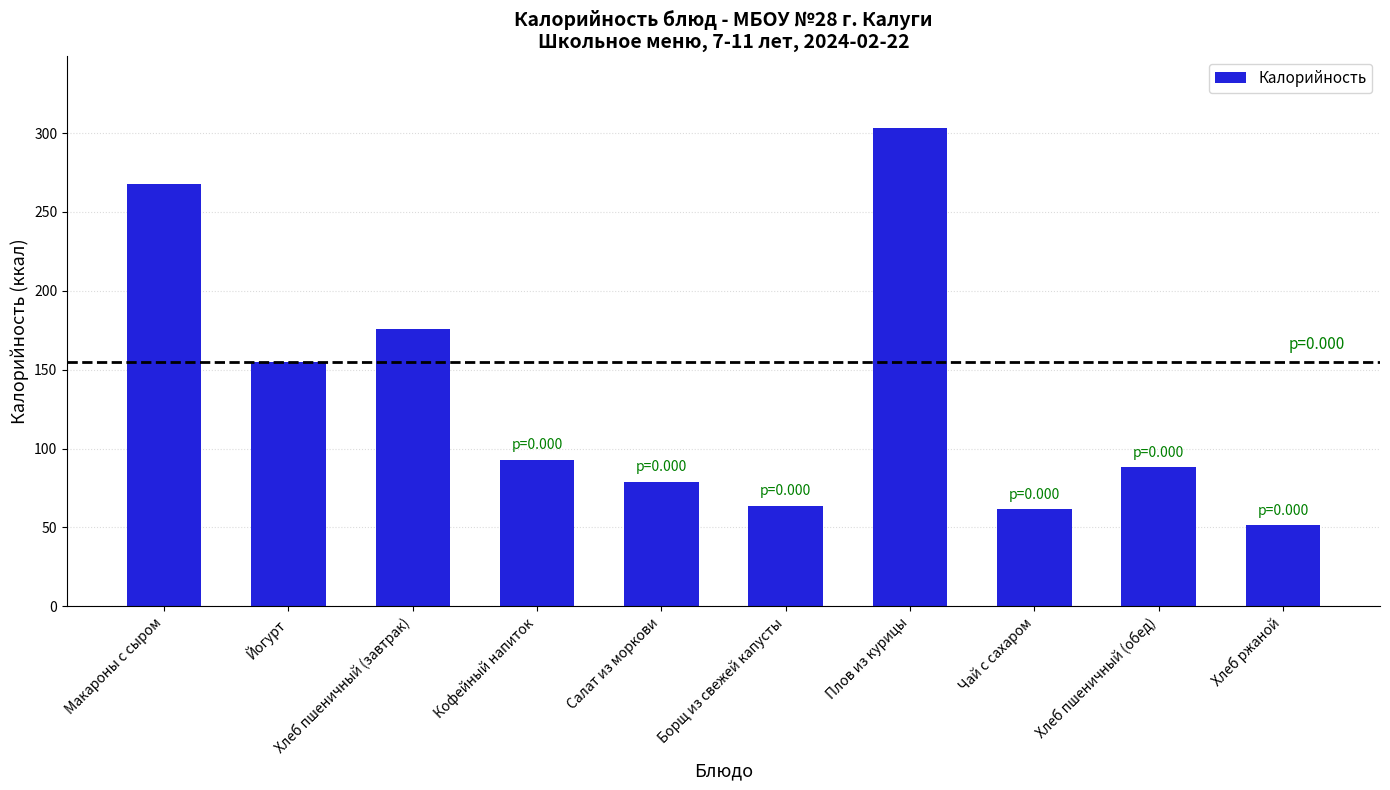

How many bars are there in total?

10